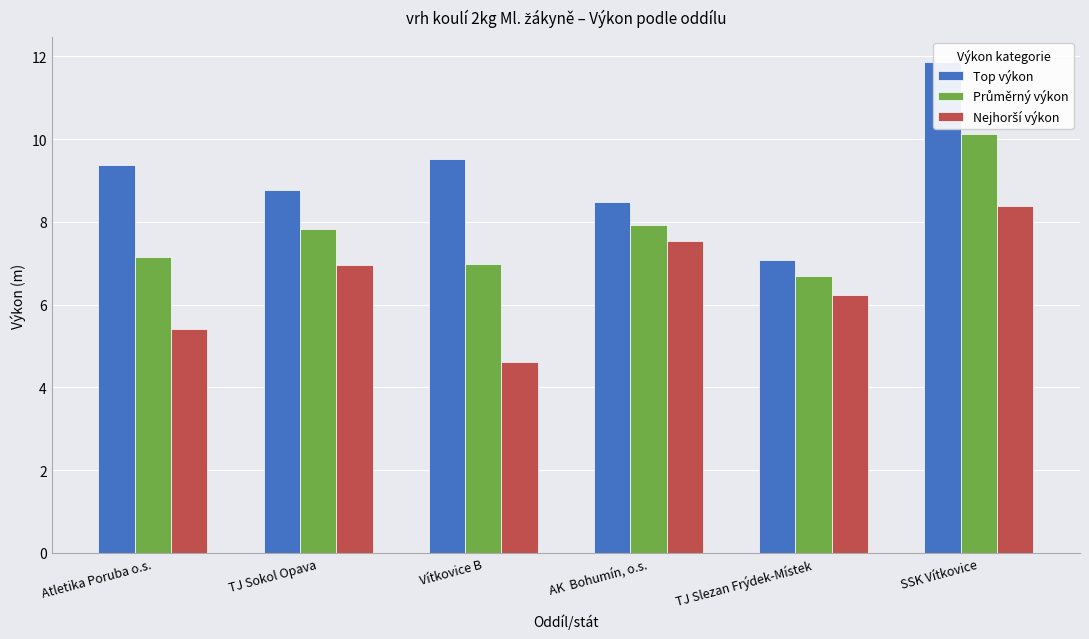

At which category is the sum across all series the highest?

SSK Vítkovice